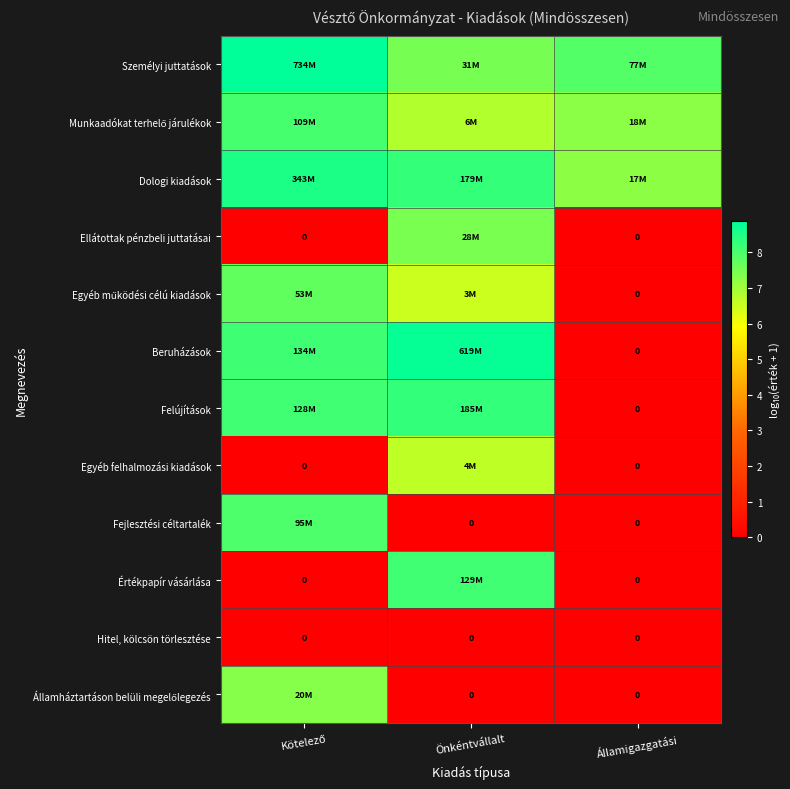

Between Önkéntvállalt and Kötelező, which is larger?

Kötelező